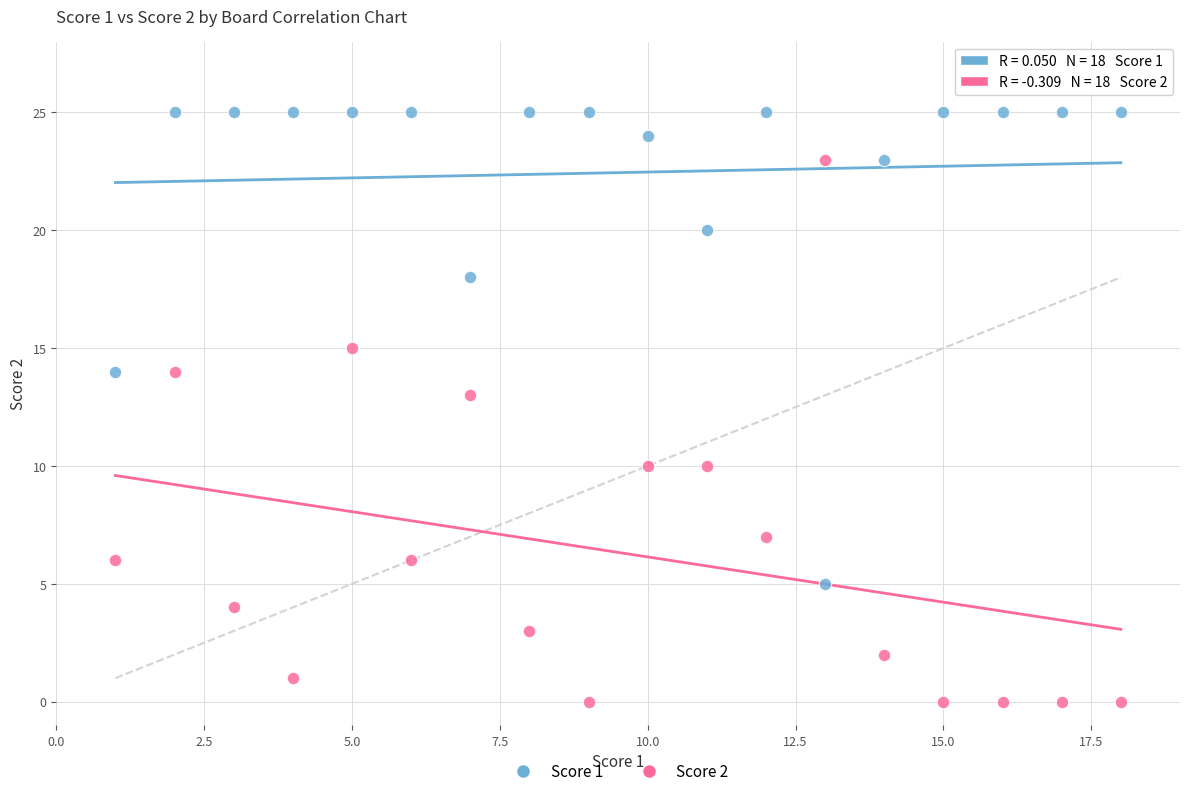

Which series has the widest spread of Y values?

Score 2